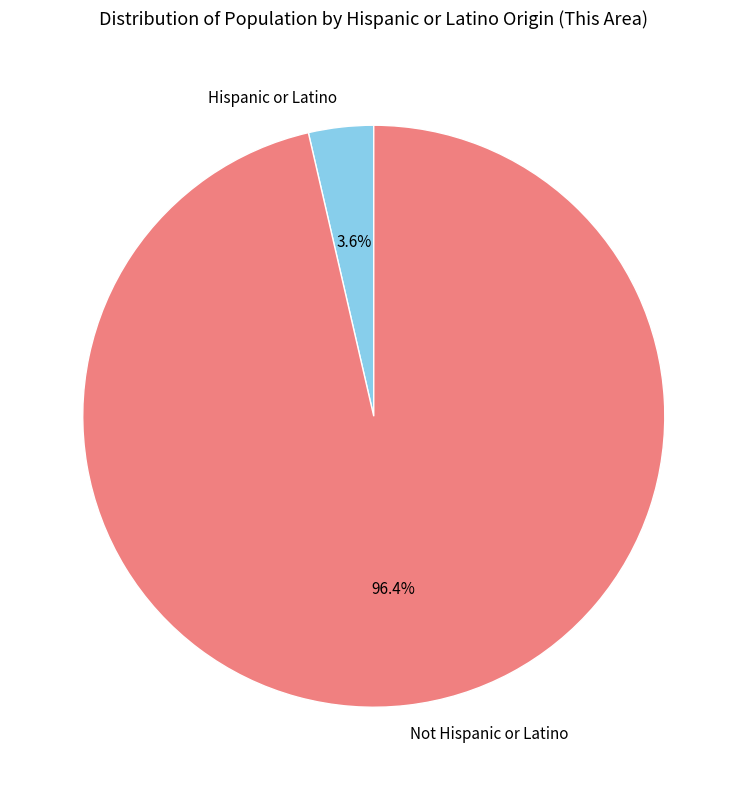

How many segments does this pie chart have?

2